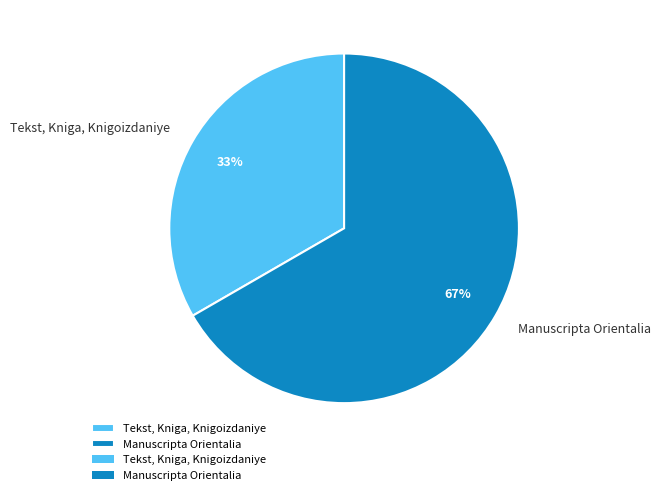

What is the smallest slice in the pie chart?

Tekst, Kniga, Knigoizdaniye